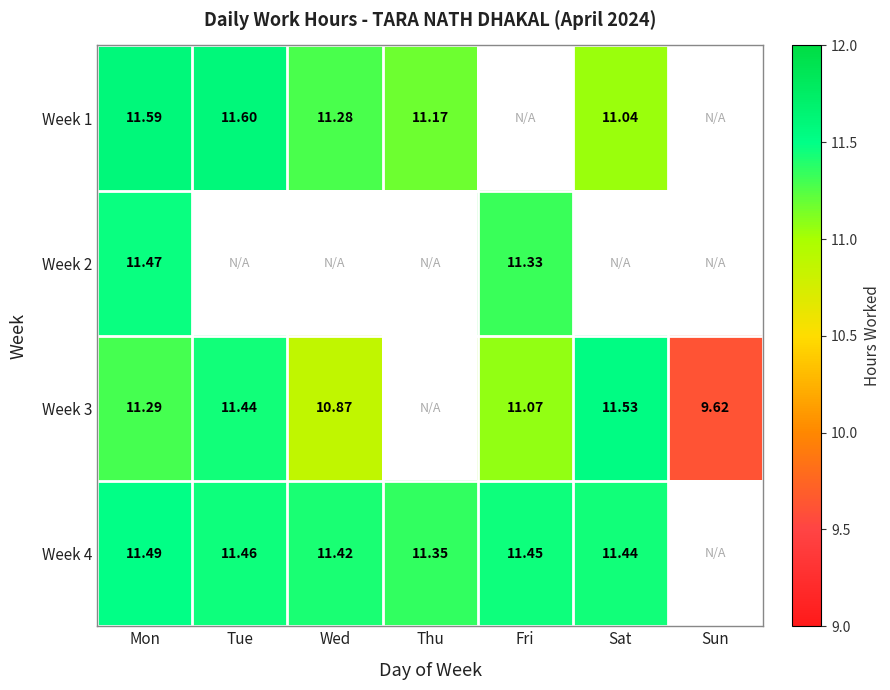

True or false: Week 1 has a value of 11.0 at Sat.

True